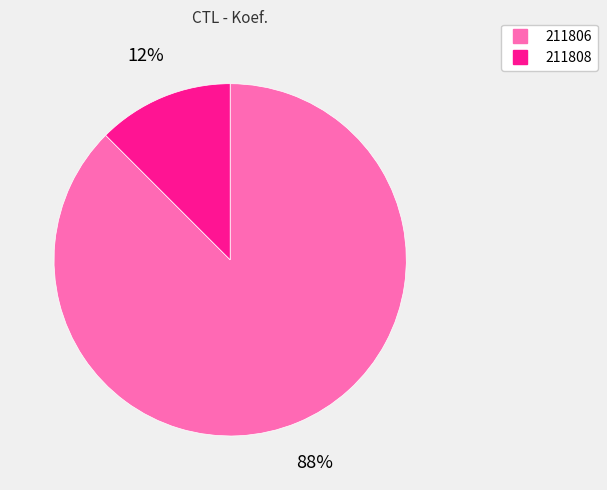

Which category accounts for the majority?

211806